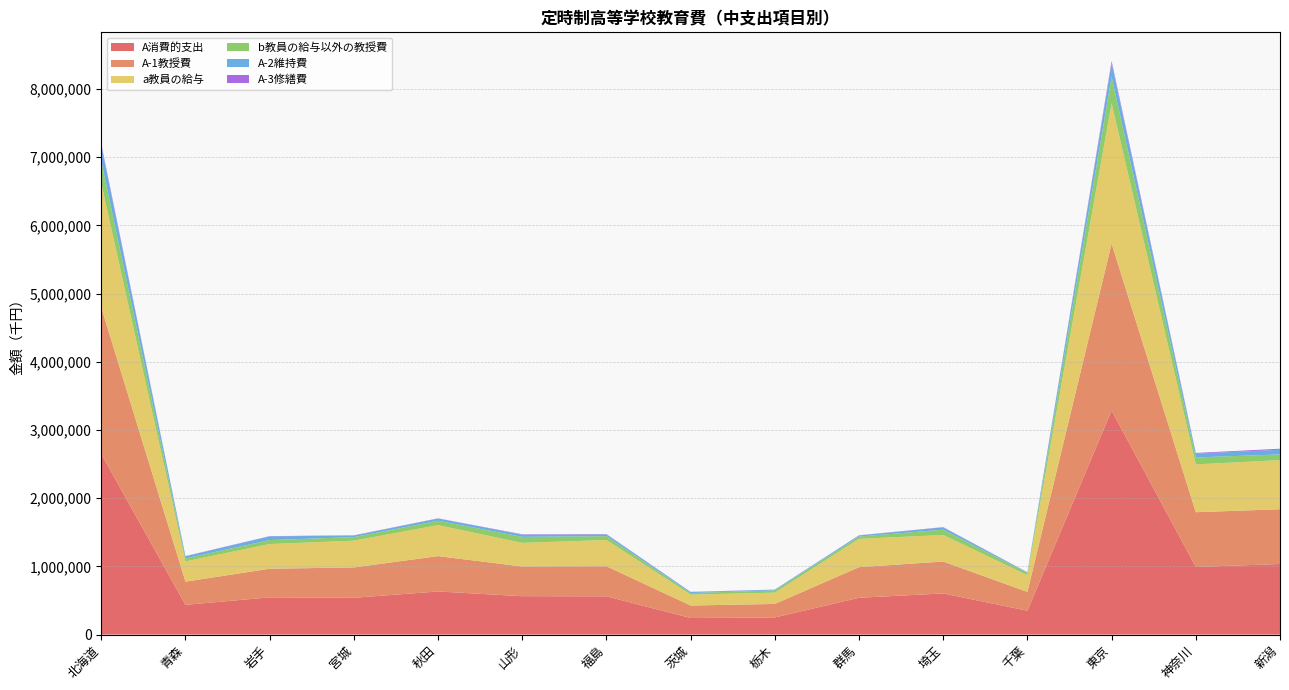

Reading right to left, list all the values displayed in this chart.

A消費的支出: 新潟=1034746	神奈川=991497	東京=3285911	千葉=349826	埼玉=603320	群馬=539686	栃木=250937	茨城=242744	福島=561037	山形=562740	秋田=632086	宮城=539421	岩手=545677	青森=435924	北海道=2649279
A-1教授費: 新潟=803679	神奈川=803022	東京=2447938	千葉=276041	埼玉=467652	群馬=448790	栃木=198446	茨城=183250	福島=441254	山形=435240	秋田=518668	宮城=444981	岩手=420168	青森=340223	北海道=2147670
a教員の給与: 新潟=719938	神奈川=701334	東京=2059405	千葉=244475	埼玉=389813	群馬=415535	栃木=165496	茨城=159980	福島=384956	山形=346852	秋田=454265	宮城=392723	岩手=362392	青森=297282	北海道=1819506
b教員の給与以外の教授費: 新潟=83741	神奈川=101688	東京=388533	千葉=31566	埼玉=77839	群馬=33255	栃木=32950	茨城=23270	福島=56298	山形=88388	秋田=64403	宮城=52258	岩手=57776	青森=42941	北海道=328164
A-2維持費: 新潟=68626	神奈川=55951	東京=201898	千葉=9116	埼玉=33658	群馬=16393	栃木=10471	茨城=13994	福島=25180	山形=31800	秋田=32897	宮城=22187	岩手=54301	青森=31175	北海道=227703
A-3修繕費: 新潟=14993	神奈川=10132	東京=28199	千葉=2335	埼玉=3538	群馬=2494	栃木=1650	茨城=3175	福島=5182	山形=5732	秋田=2441	宮城=4368	岩手=3527	青森=3732	北海道=24400